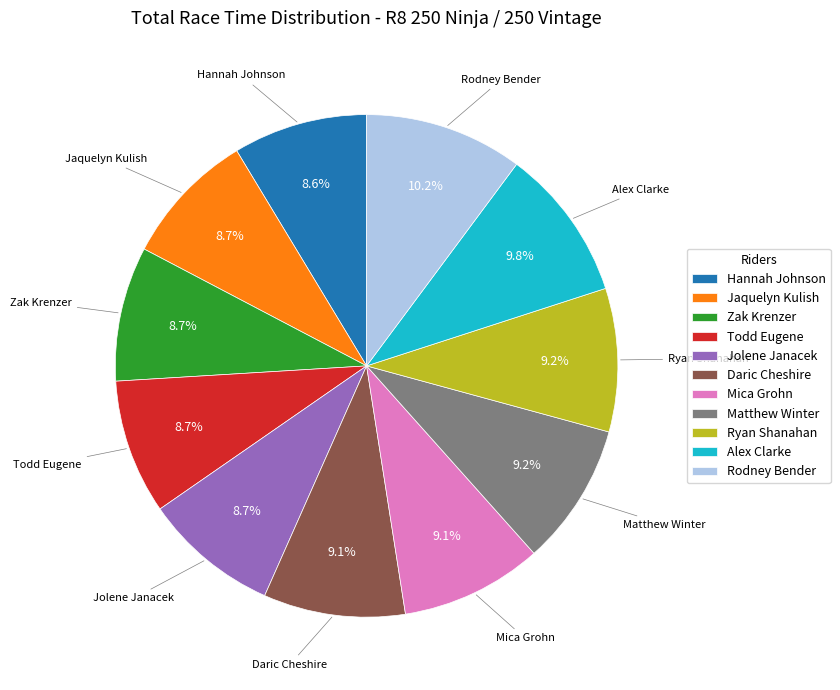

To the nearest percent, what is the average slice percentage?

9%